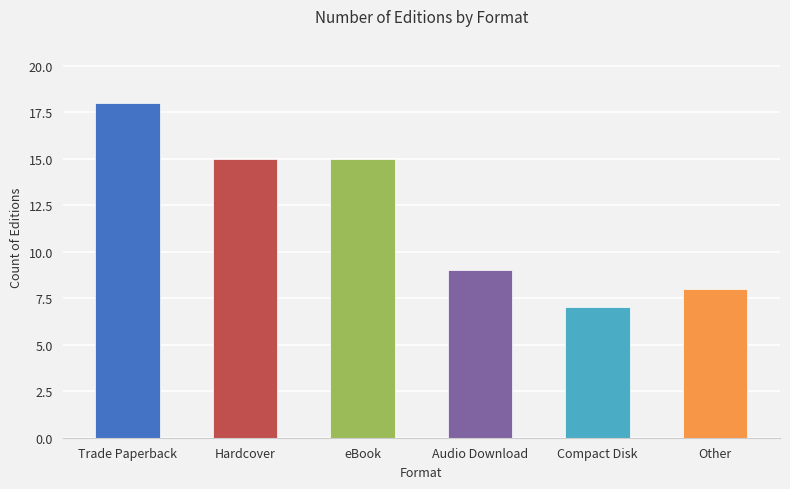

What value does the data have at eBook, to the nearest 5?

15